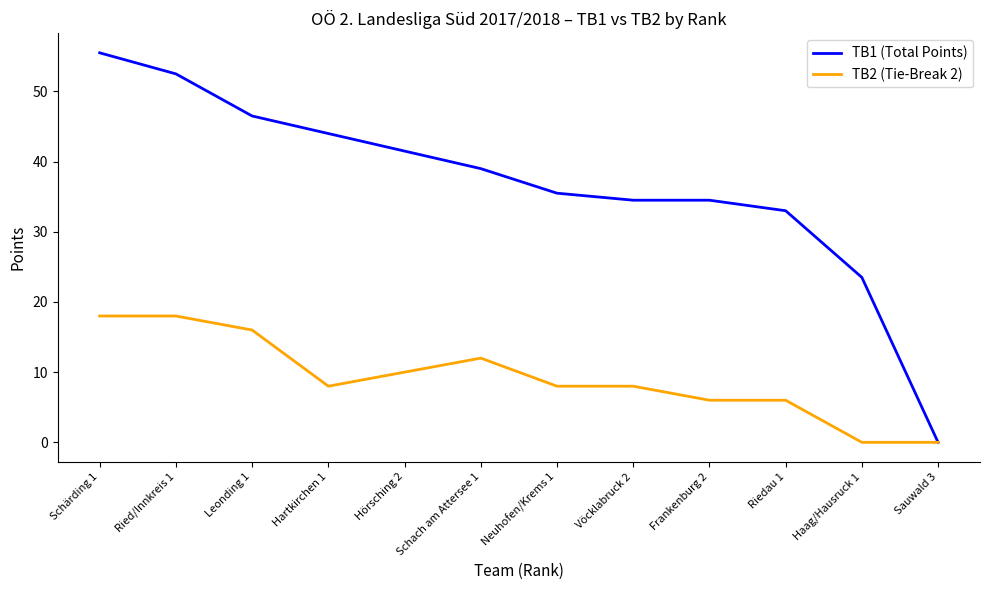

Is the value of TB2 (Tie-Break 2) at Schach am Attersee 1 greater than the value of TB1 (Total Points) at Vöcklabruck 2?

No